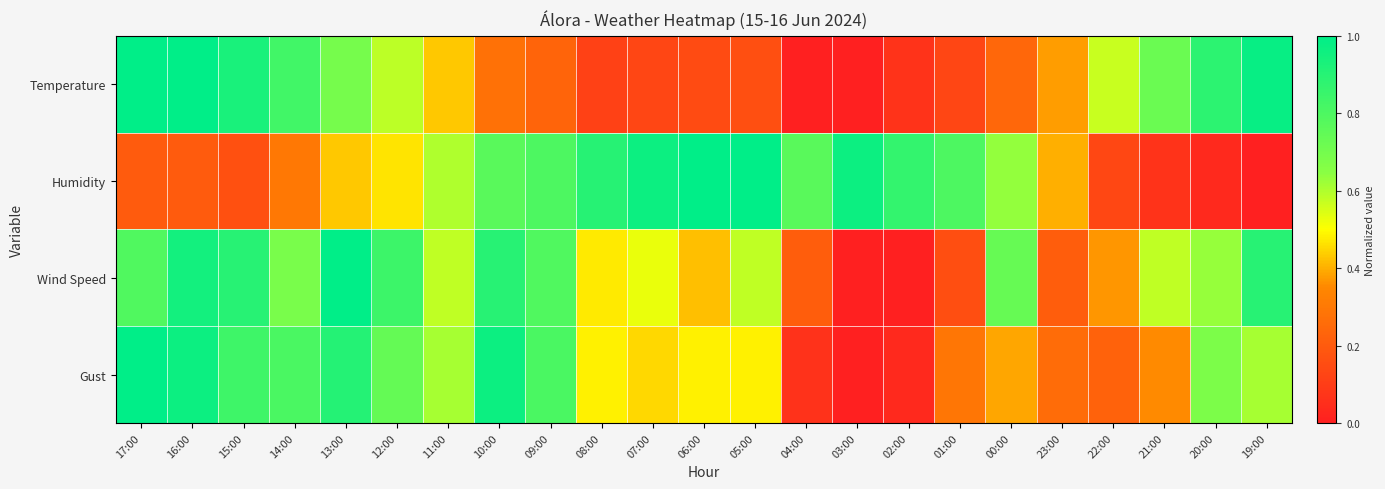

List the series in order of their peak value, lowest first.

Temperature, Humidity, Wind Speed, Gust